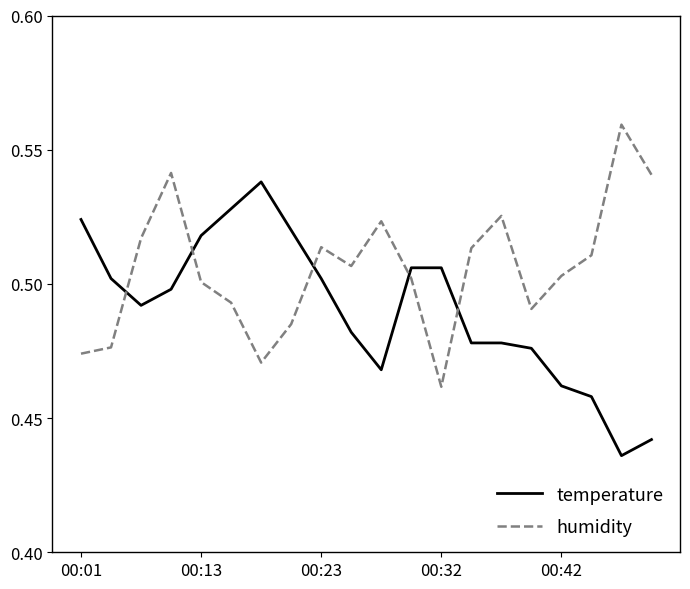

Rank the series by their maximum value, from lowest to highest.

temperature, humidity